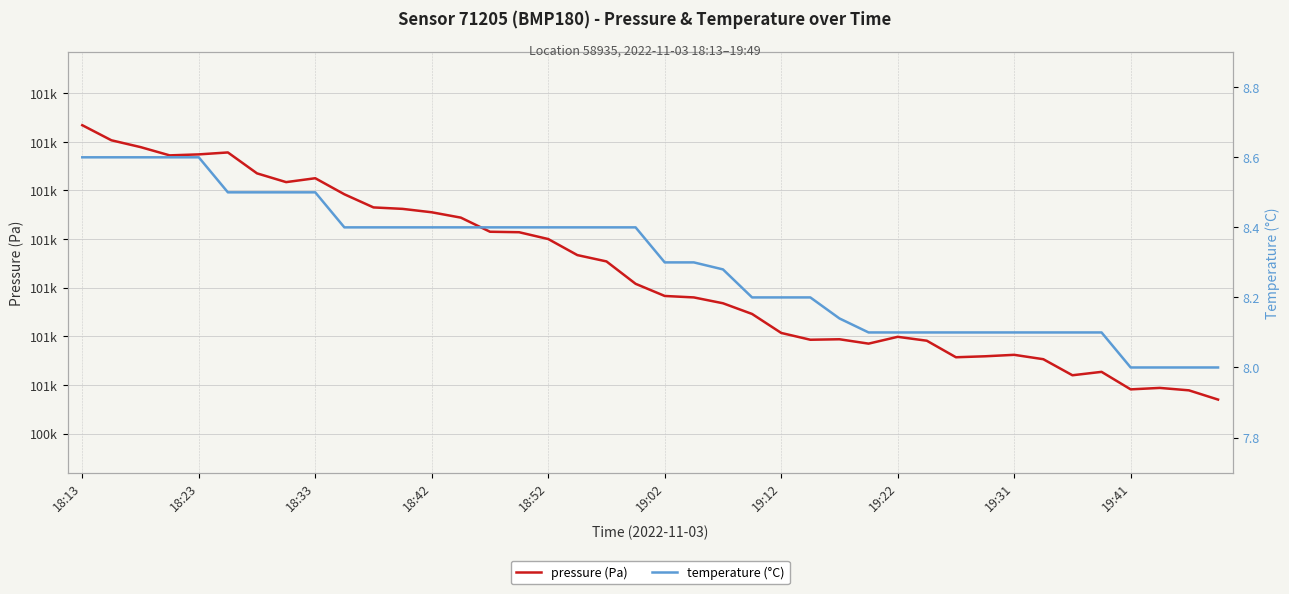

At which category is the sum across all series the highest?

18:13